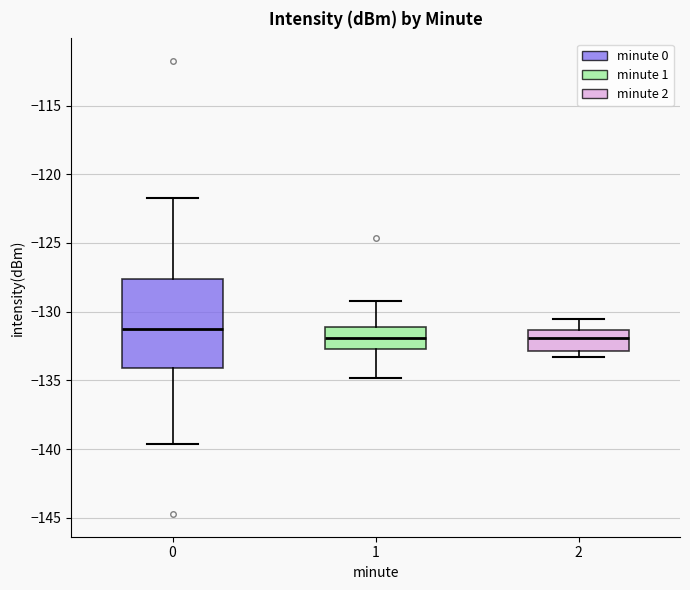

Where does the median line of the box at x = 2 sit on the y-axis? The values are not printed on the chart, so give them approximately, as read against the axis.

-132.0